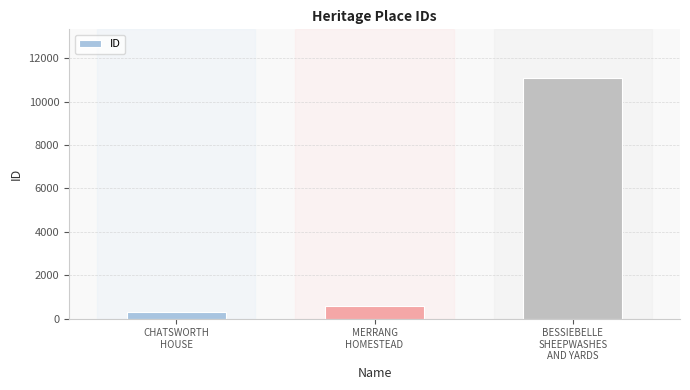

Count the number of data series in this chart.

1